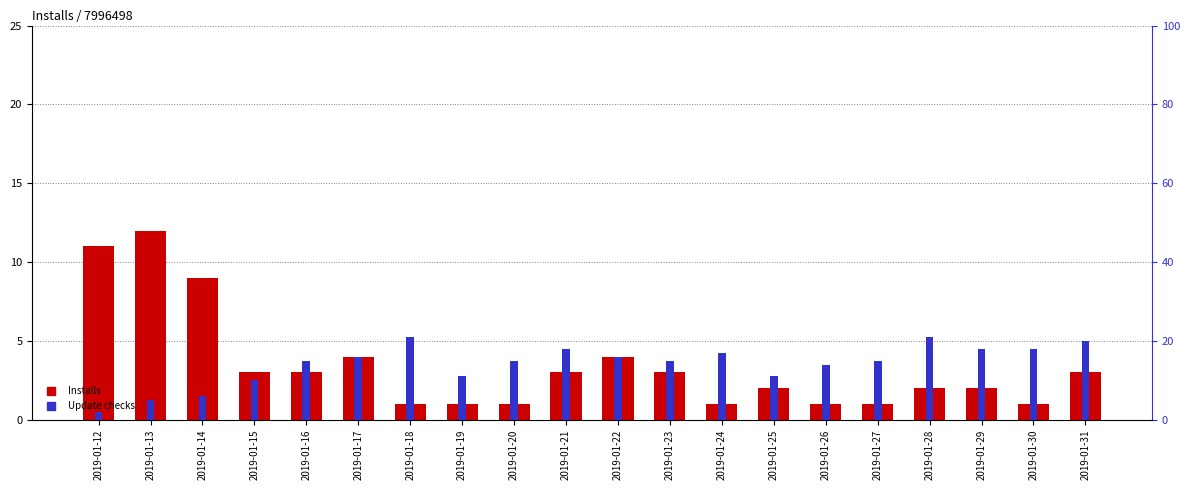

What is the difference between the second highest and second lowest values in the Update checks series?

16